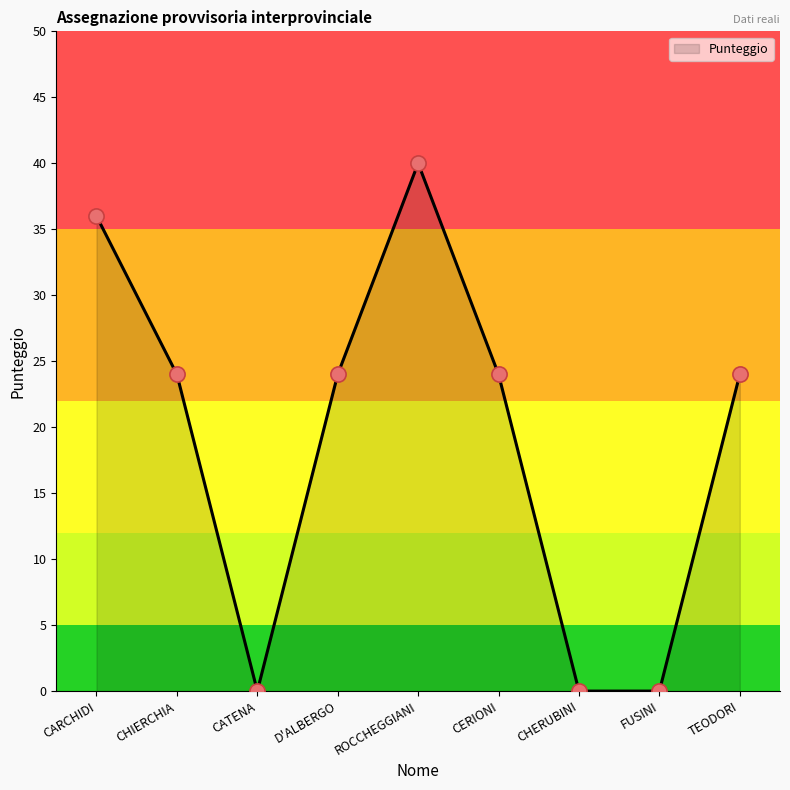

Between ROCCHEGGIANI and CATENA, which is larger?

ROCCHEGGIANI